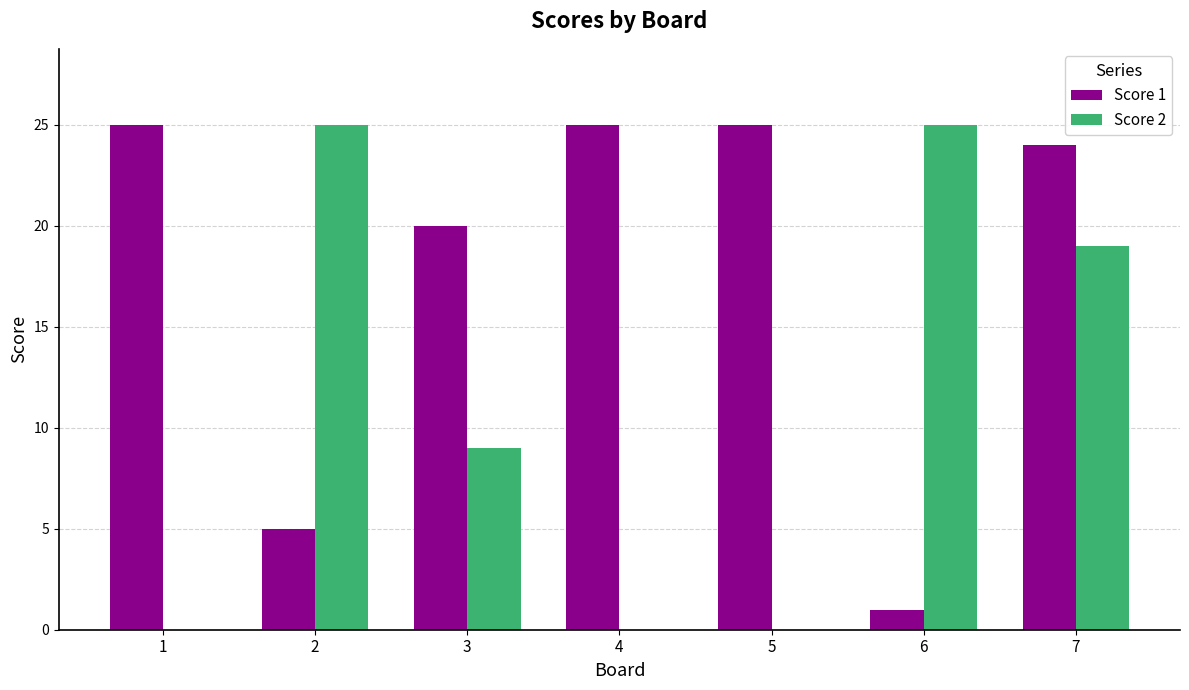

Count the number of categories in the chart.

7